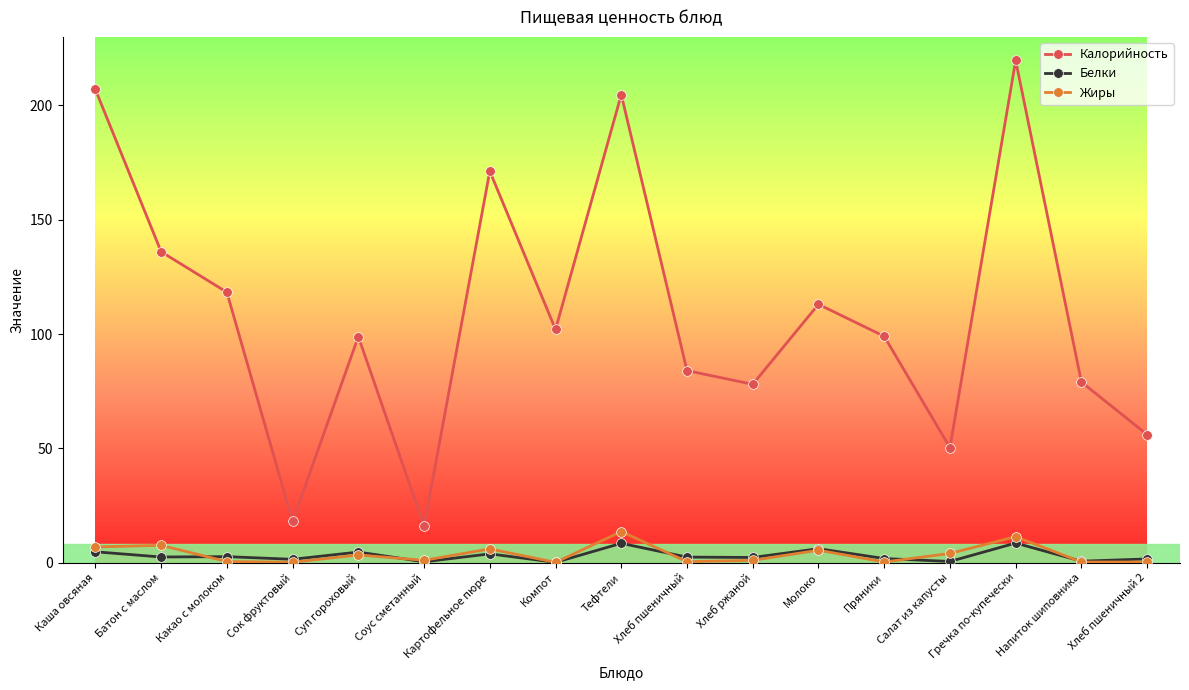

Where do Белки and Жиры first cross each other?

Батон с маслом and Какао с молоком